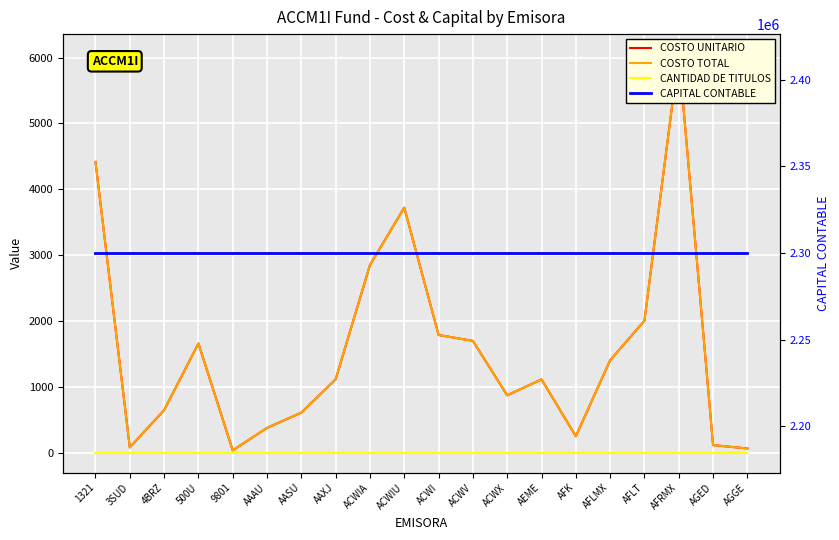

Between 4BRZ and AASU, which series saw the biggest shift?

COSTO UNITARIO